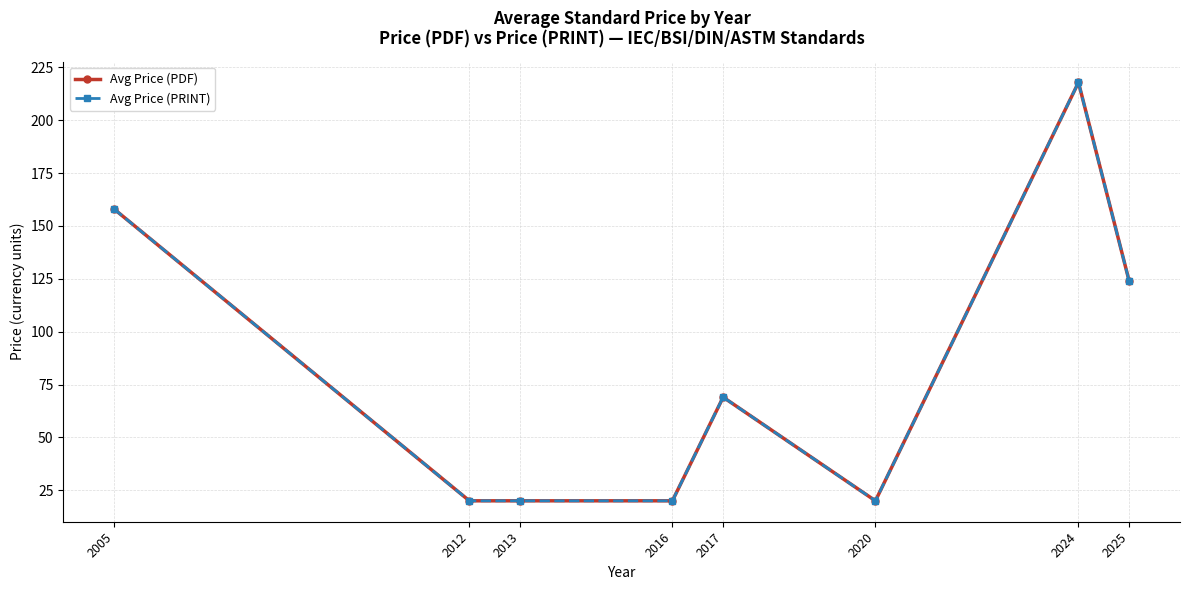

Does the chart have visible grid lines?

Yes